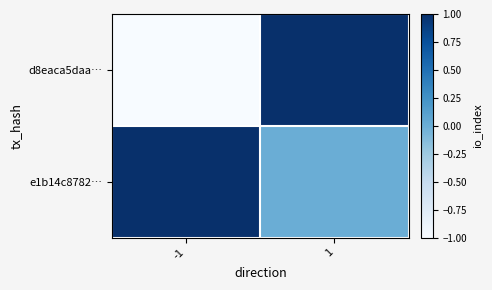

List the series in order of their overall mean, highest first.

e1b14c8782…, d8eaca5daa…